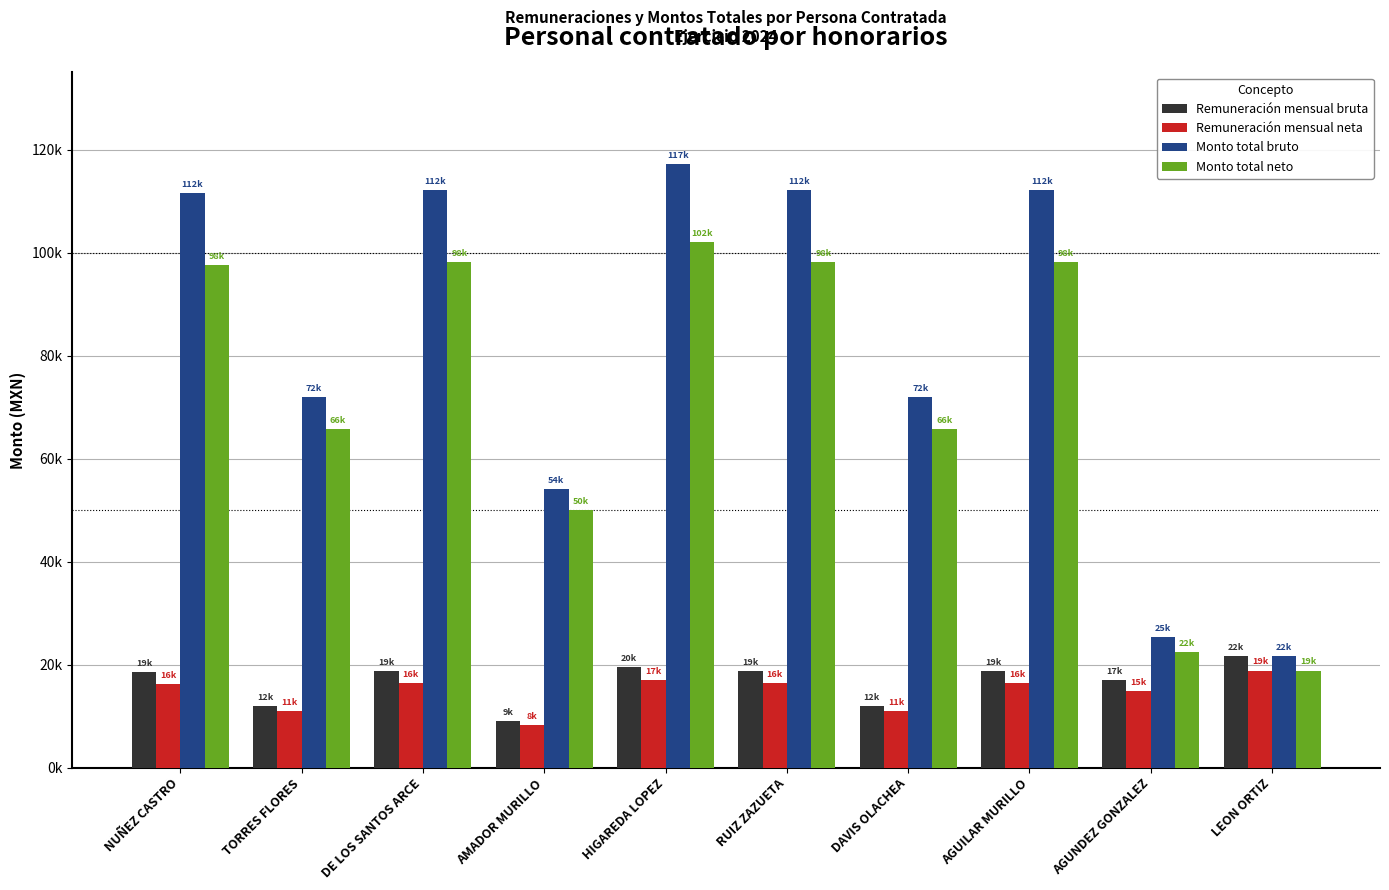

Which series has the largest total across all categories?

Monto total bruto